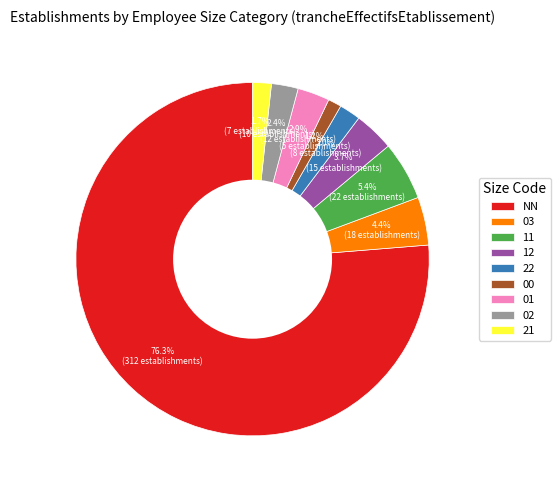

To the nearest percent, what is the difference between the largest and smallest slice percentages?

75%